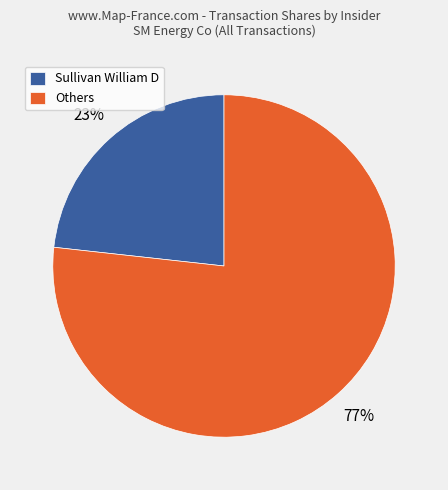

To the nearest percent, what is the average slice percentage?

50%